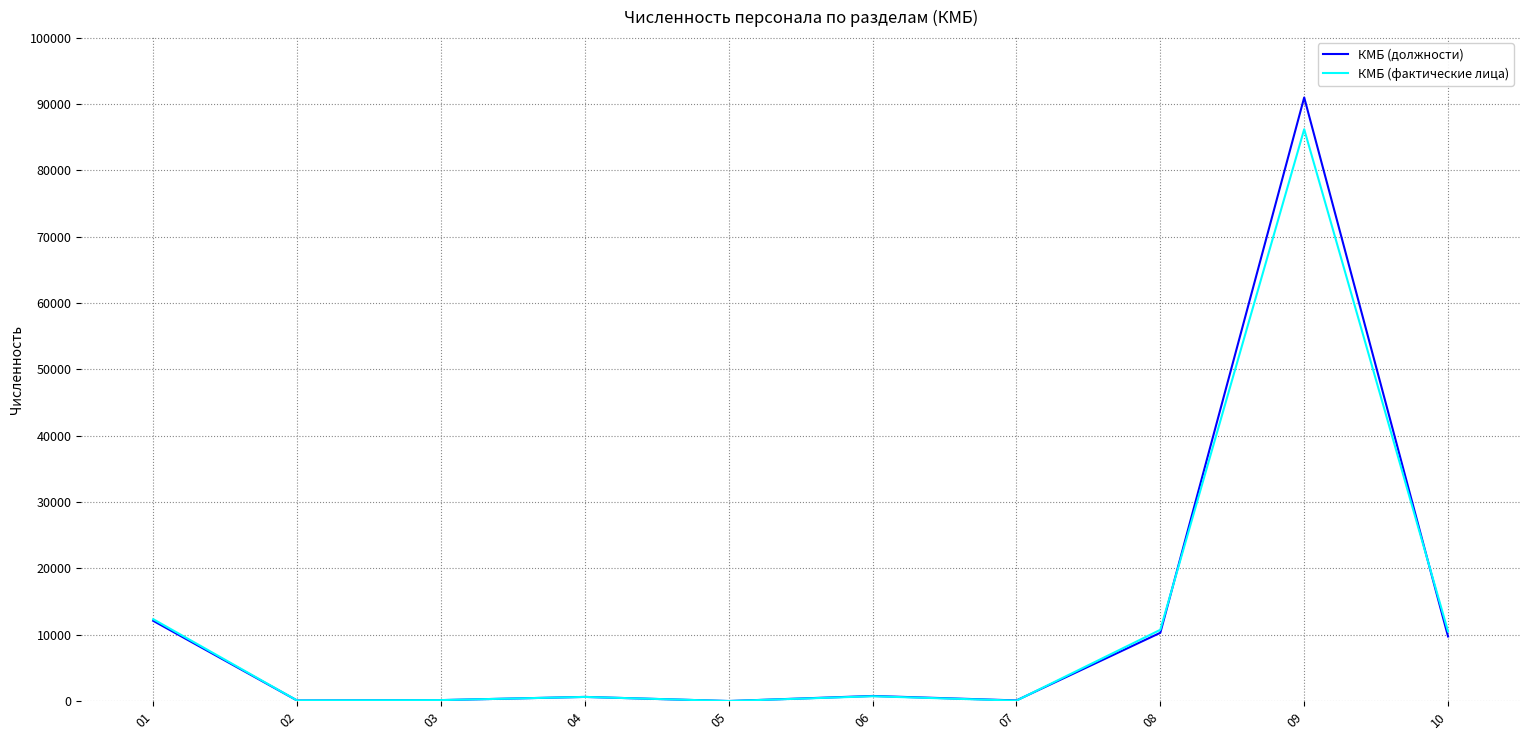

What is the total value across all series at 09?

177182.7